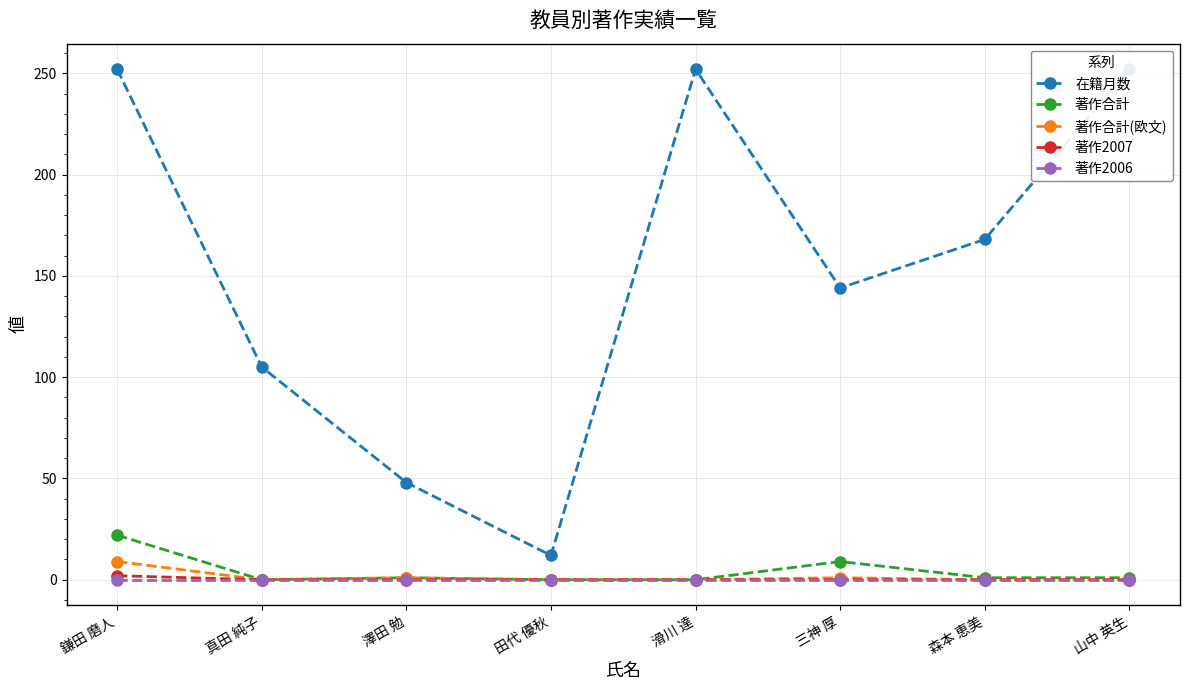

True or false: 著作2006 and 著作合計 cross at least once.

False